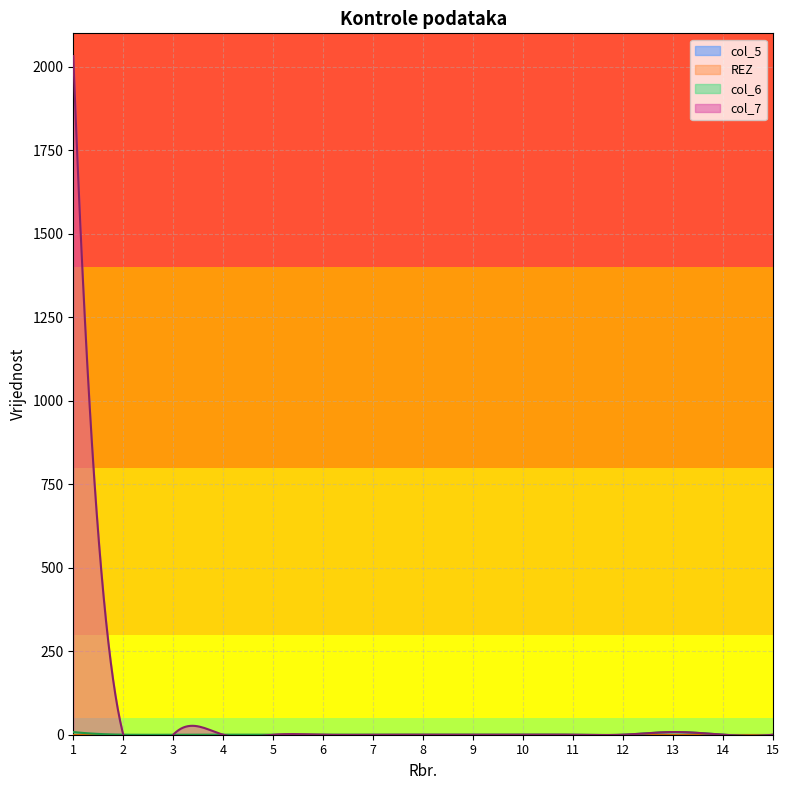

Does the chart have visible grid lines?

Yes